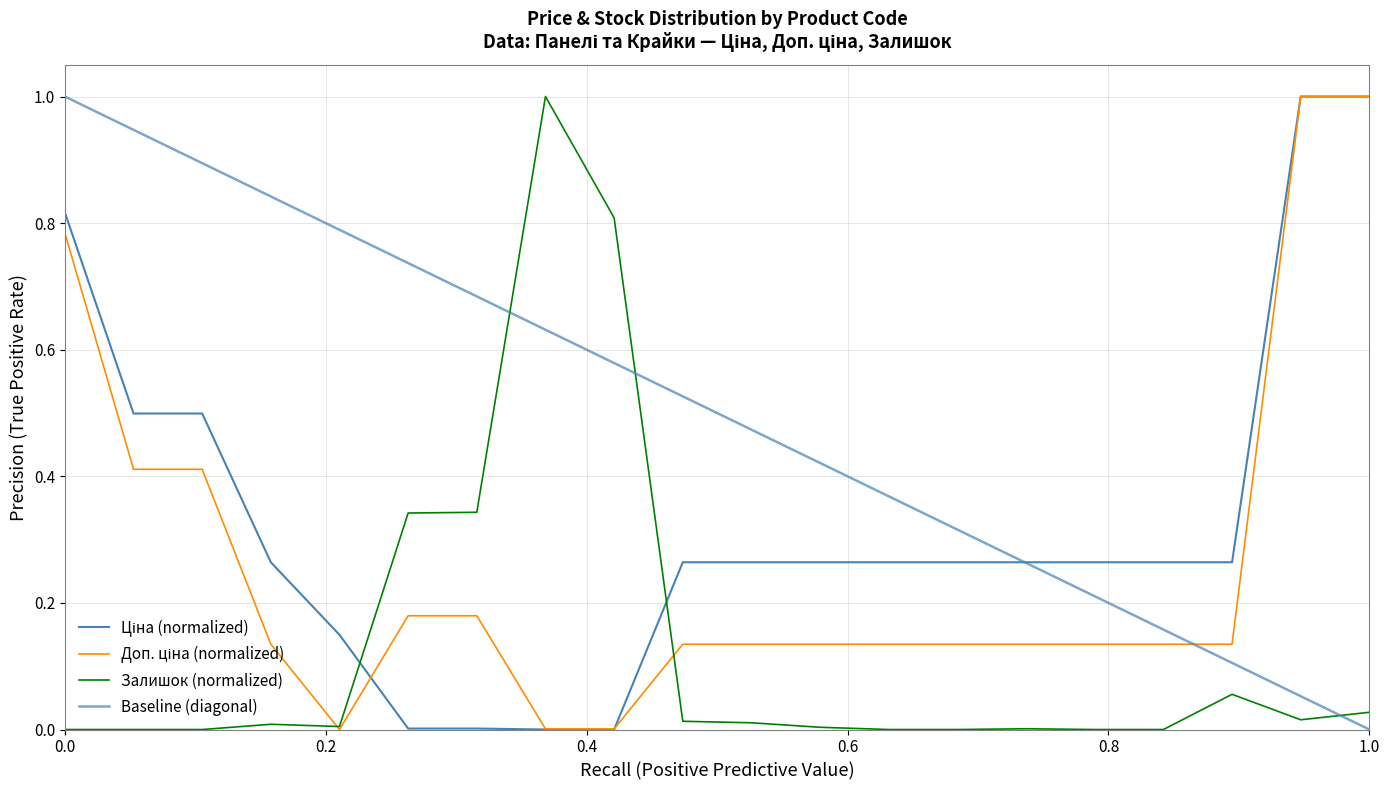

What is the value of the Ціна point at the 20th from the left?

1.0